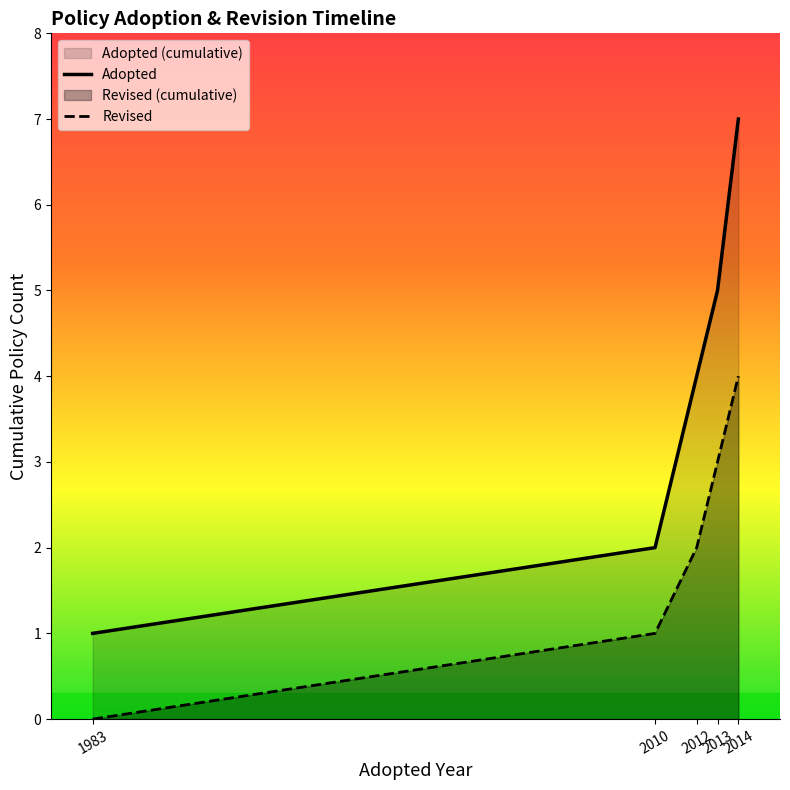

How many distinct data groups are displayed?

2